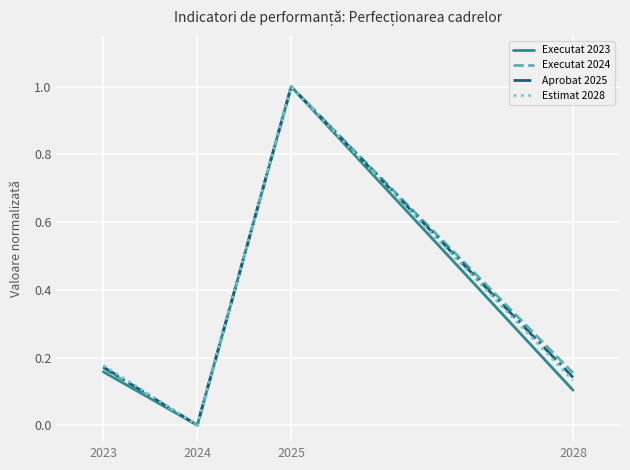

At which category does the chart reach its minimum across all series?

2024